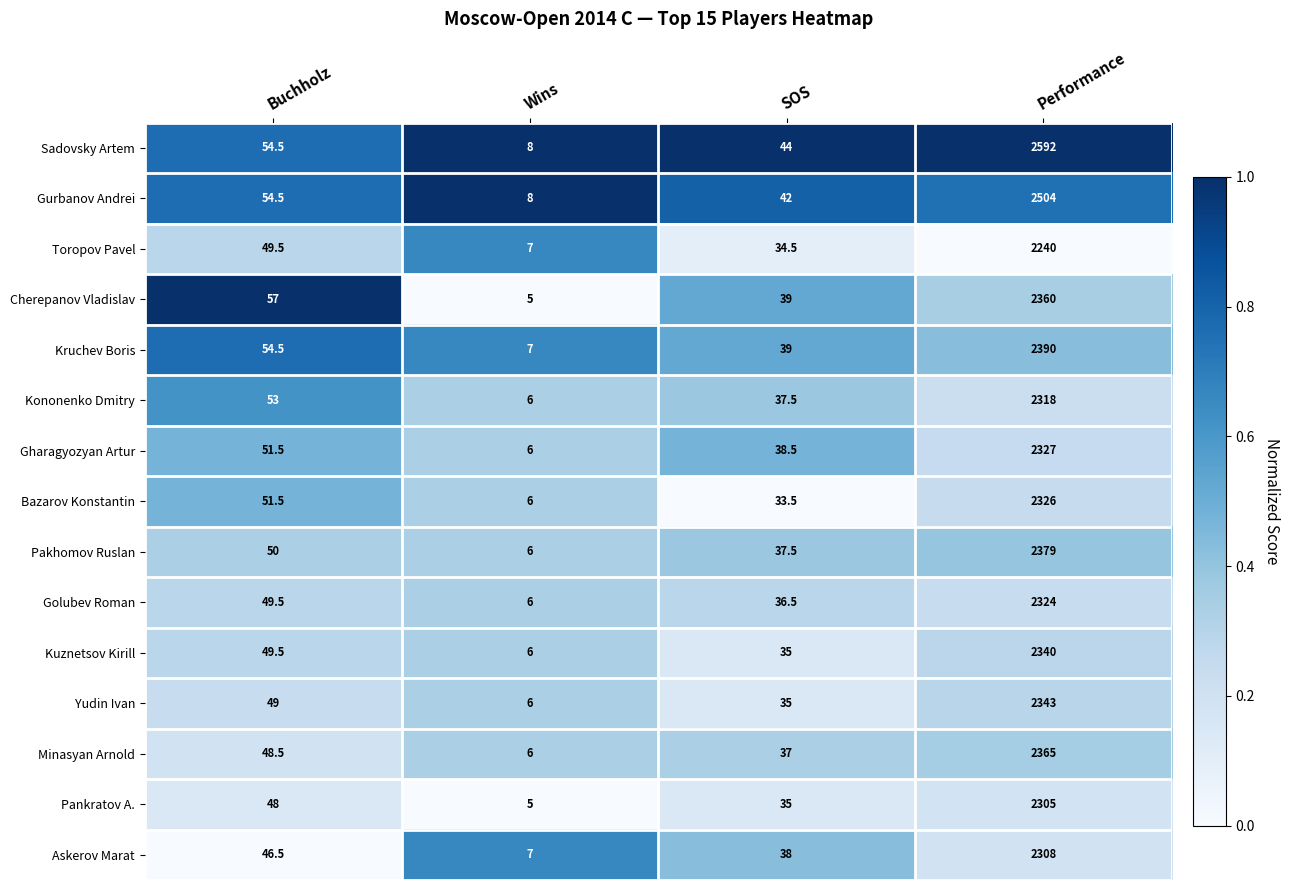

What is the total value across all series at Performance?

35421.0